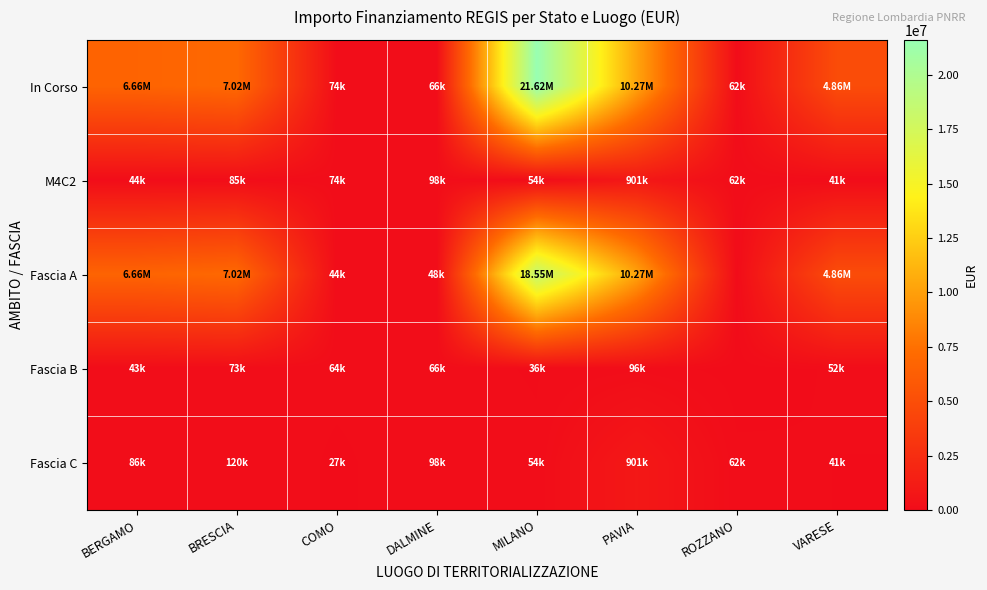

What is the total value across all series at PAVIA?

22431700.0